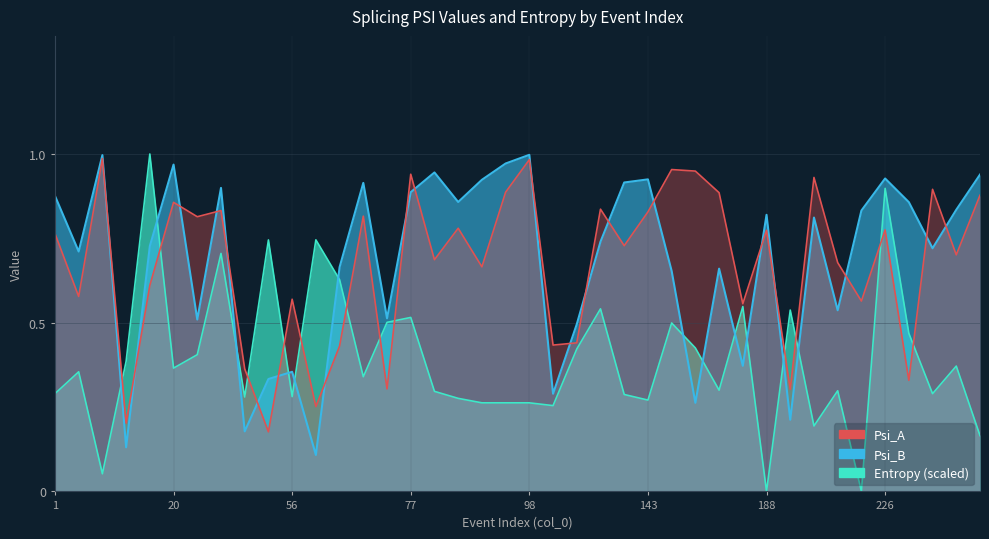

Reading left to right, list all the values displayed in this chart.

Psi_A: 1=0.8	7=0.6	10=1.0	11=0.2	18=0.6	20=0.9	28=0.8	46=0.8	49=0.4	55=0.2	56=0.6	63=0.3	65=0.4	71=0.8	72=0.3	77=0.9	79=0.7	89=0.8	96=0.7	97=0.9	98=1.0	101=0.4	108=0.4	126=0.8	136=0.7	143=0.8	144=1.0	145=0.9	148=0.9	156=0.6	188=0.8	194=0.3	209=0.9	211=0.7	215=0.6	226=0.8	242=0.3	269=0.9	272=0.7	273=0.9
Psi_B: 1=0.9	7=0.7	10=1.0	11=0.1	18=0.7	20=1.0	28=0.5	46=0.9	49=0.2	55=0.3	56=0.4	63=0.1	65=0.7	71=0.9	72=0.5	77=0.9	79=0.9	89=0.9	96=0.9	97=1.0	98=1.0	101=0.3	108=0.5	126=0.7	136=0.9	143=0.9	144=0.7	145=0.3	148=0.7	156=0.4	188=0.8	194=0.2	209=0.8	211=0.5	215=0.8	226=0.9	242=0.9	269=0.7	272=0.8	273=0.9
Entropy: 1=0.3	7=0.4	10=0.1	11=0.4	18=1.0	20=0.4	28=0.4	46=0.7	49=0.3	55=0.7	56=0.3	63=0.7	65=0.6	71=0.3	72=0.5	77=0.5	79=0.3	89=0.3	96=0.3	97=0.3	98=0.3	101=0.3	108=0.4	126=0.5	136=0.3	143=0.3	144=0.5	145=0.4	148=0.3	156=0.5	188=0.0	194=0.5	209=0.2	211=0.3	215=0.0	226=0.9	242=0.5	269=0.3	272=0.4	273=0.2